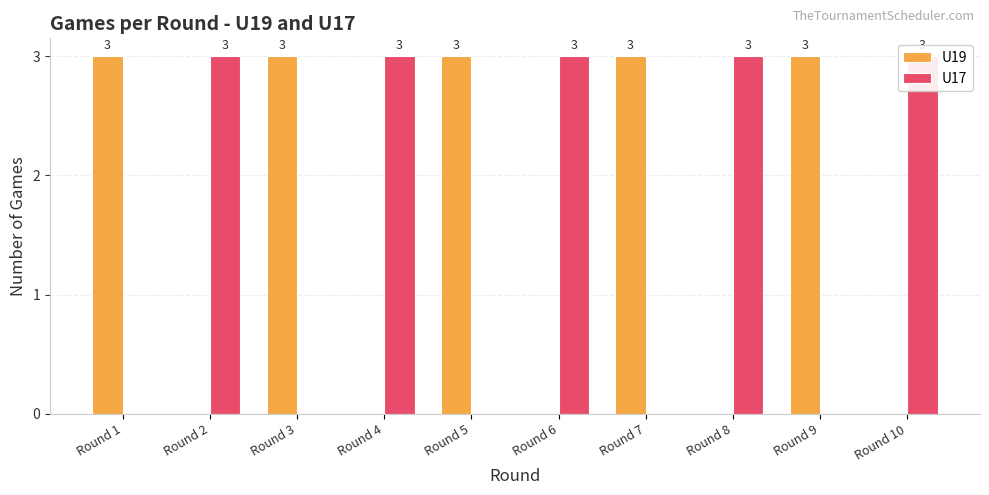

Reading left to right, what are all the values shown in this chart?

U19: Round 1=3	Round 2=0	Round 3=3	Round 4=0	Round 5=3	Round 6=0	Round 7=3	Round 8=0	Round 9=3	Round 10=0
U17: Round 1=0	Round 2=3	Round 3=0	Round 4=3	Round 5=0	Round 6=3	Round 7=0	Round 8=3	Round 9=0	Round 10=3